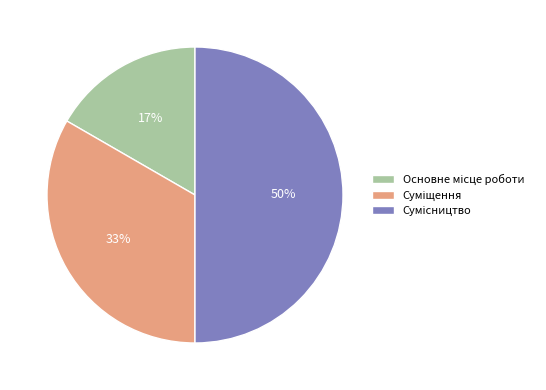

To the nearest percent, what is the average slice percentage?

33%